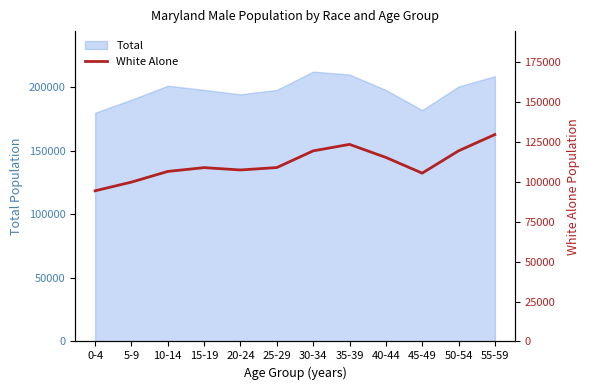

Approximately how many times larger is the value at 20-24 compared to 35-39?

0.9